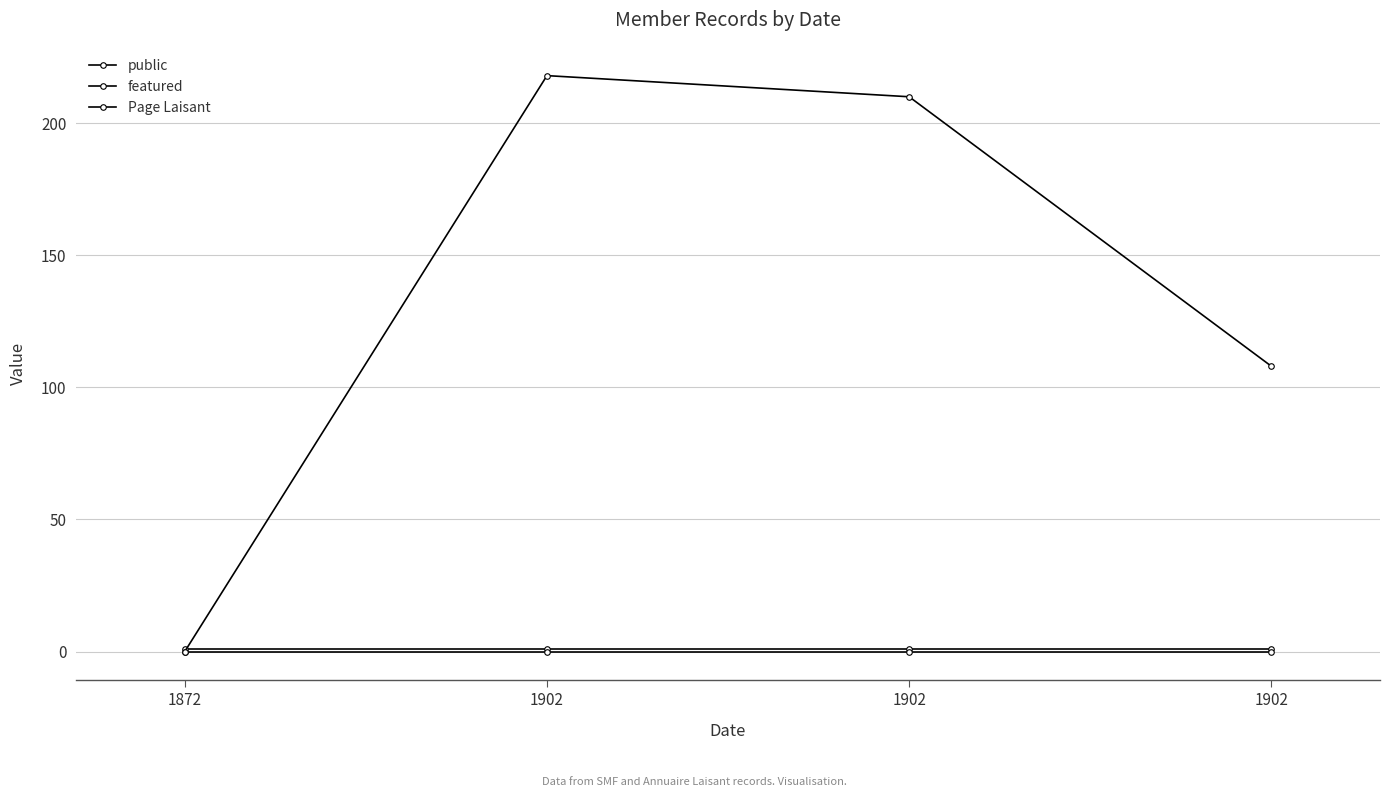

How many data points does each series have?

4